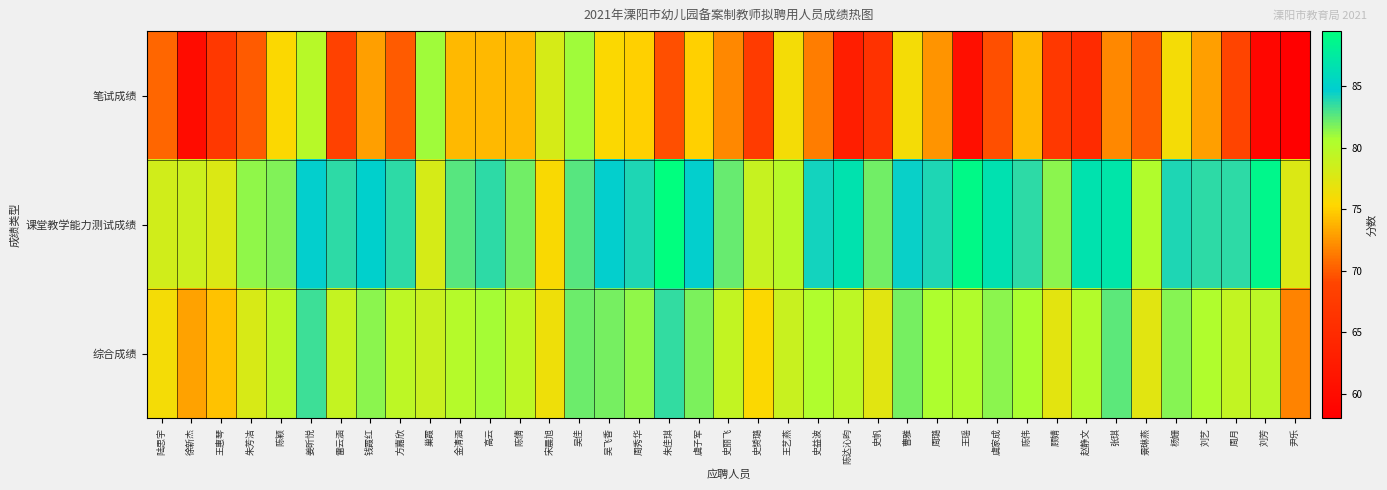

At how many categories does at least one series exceed 62?

39